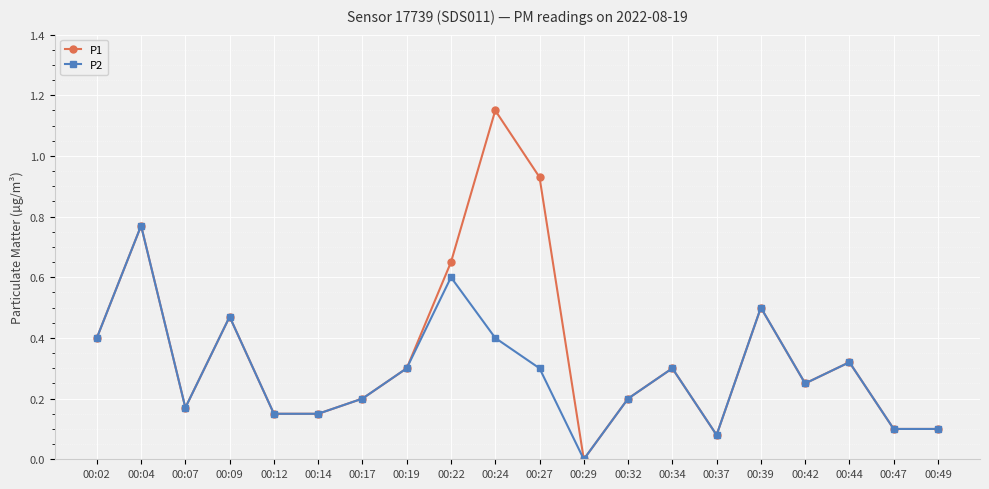

In P2, how many points are higher than both neighbors (excluding endpoints)?

6